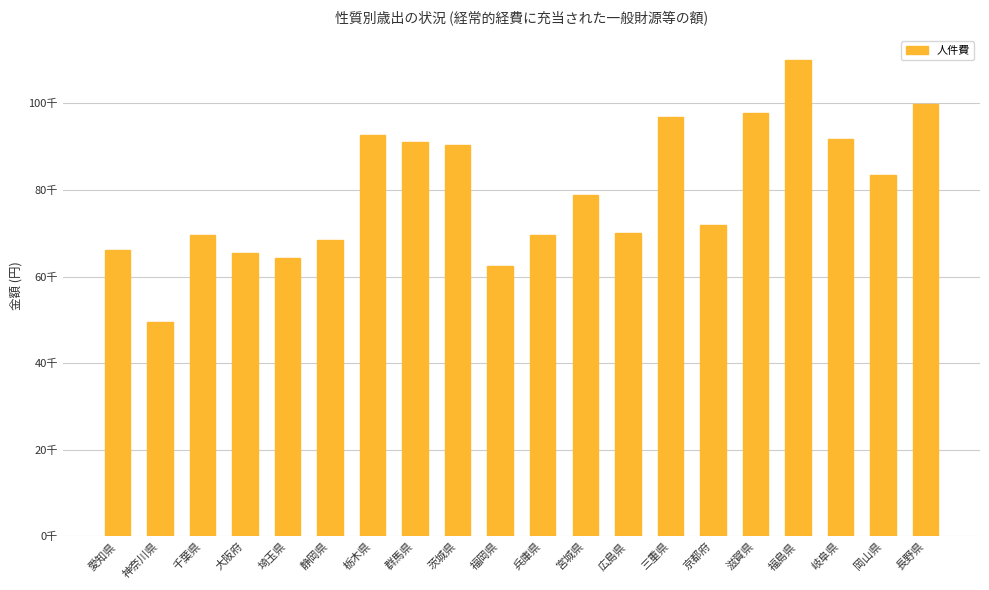

Reading left to right, extract all data points from this chart.

66128	49457	69534	65508	64371	68357	92716	91168	90333	62433	69494	78793	70053	96740	72009	97865	110096	91835	83563	99777